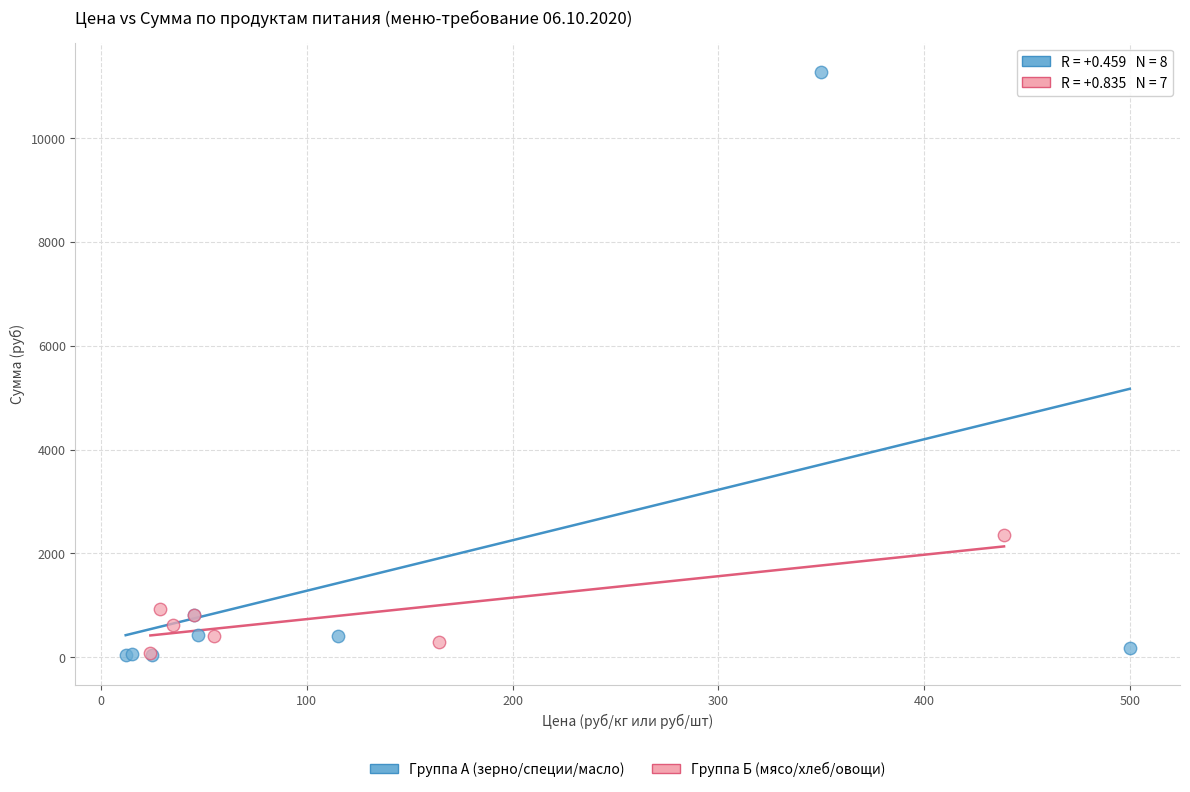

Which series contains the highest Y value?

Группа А (зерно/специи/масло)